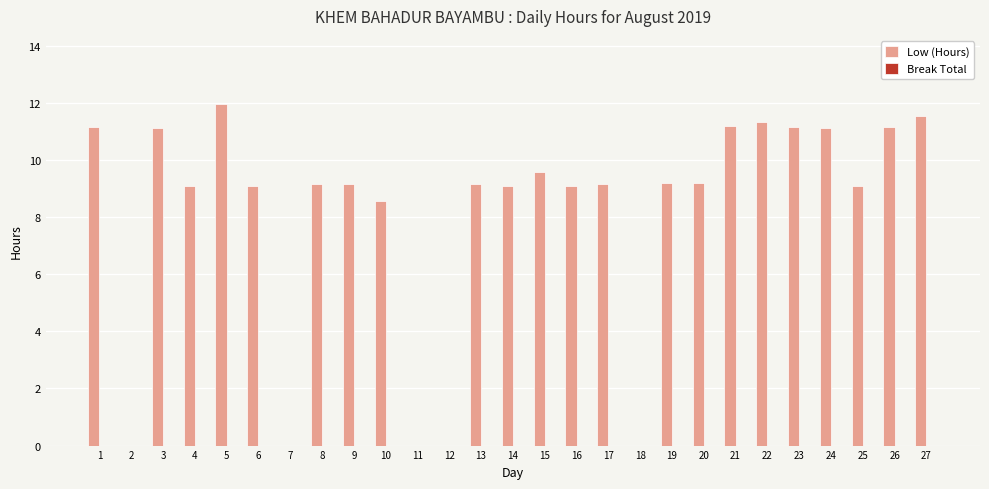

What is the sum of the values at 15 and 21?

20.7